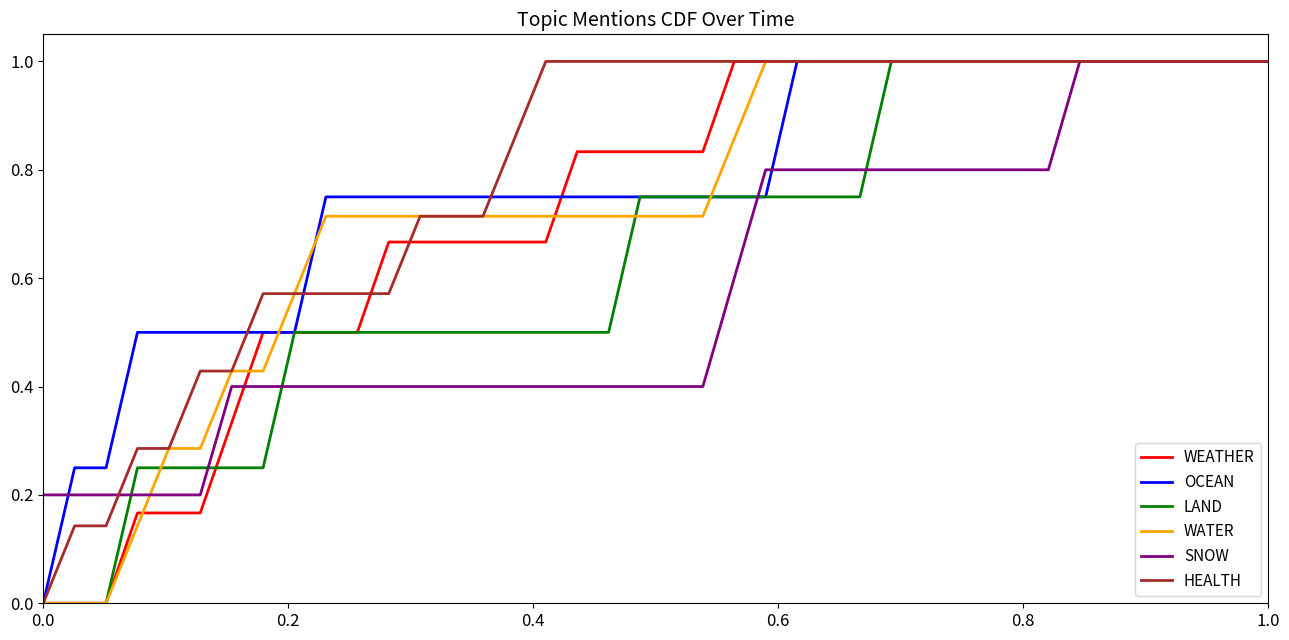

What is the greatest value displayed?

1.0